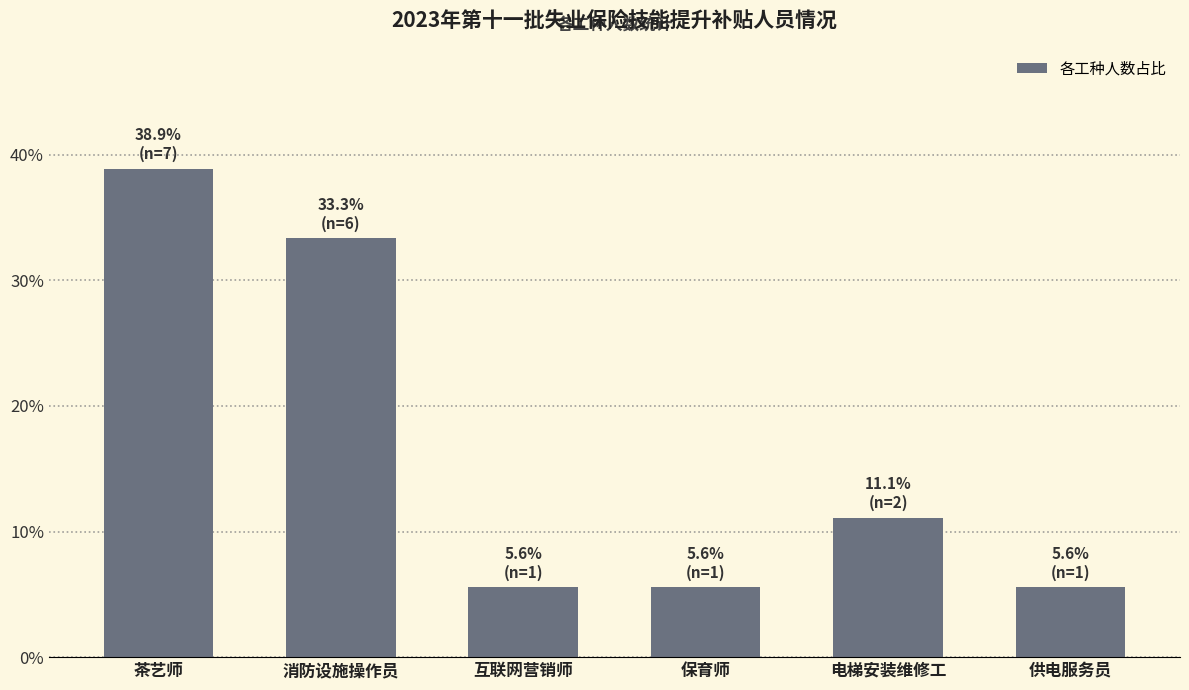

What is the average value?

16.7